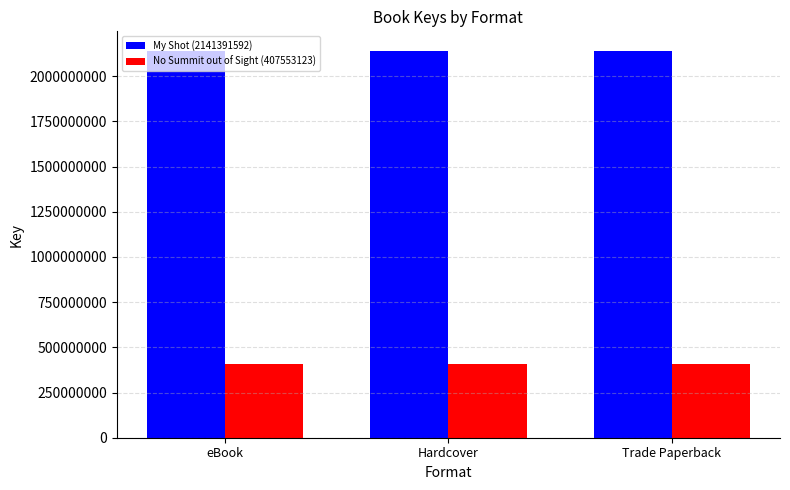

What is the difference between the highest and lowest values at Hardcover?

1733838469